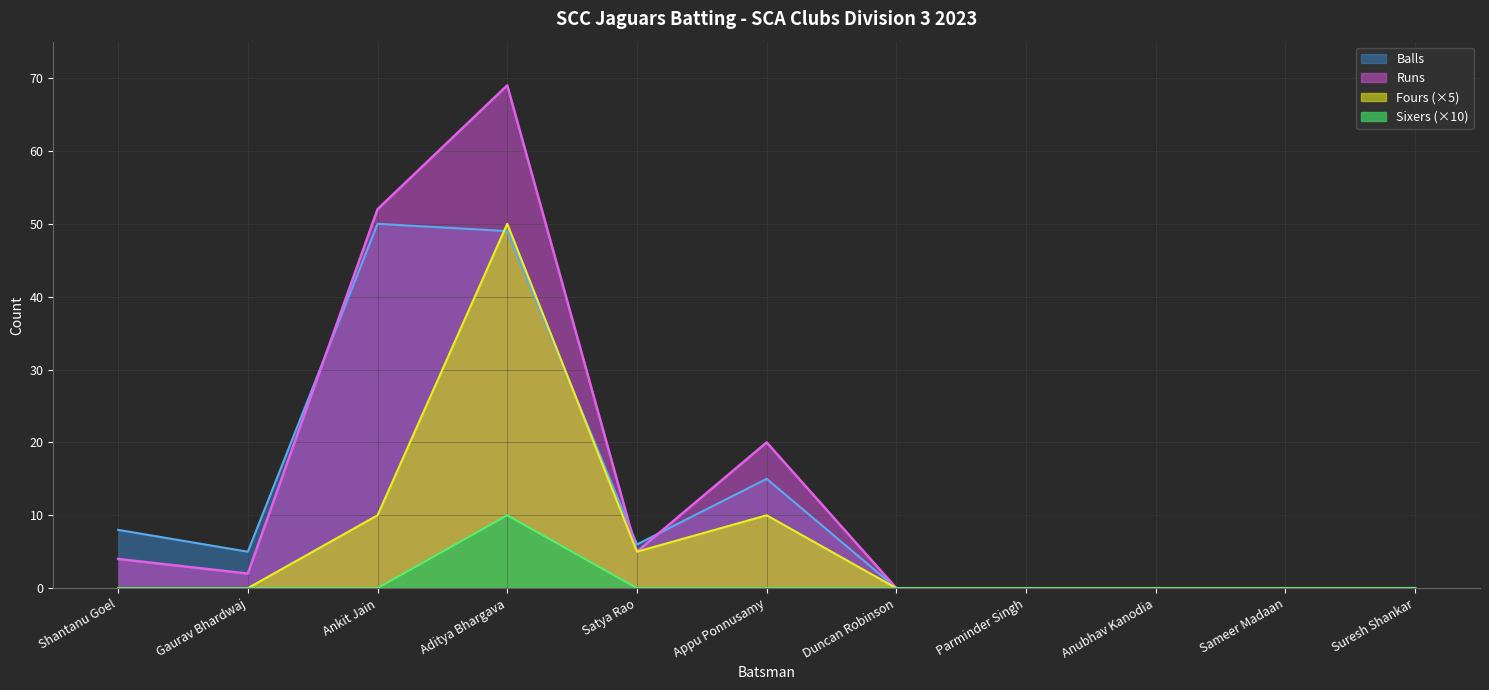

At Gaurav Bhardwaj, list the series in order from largest to smallest.

Balls, Runs, Fours, Sixers